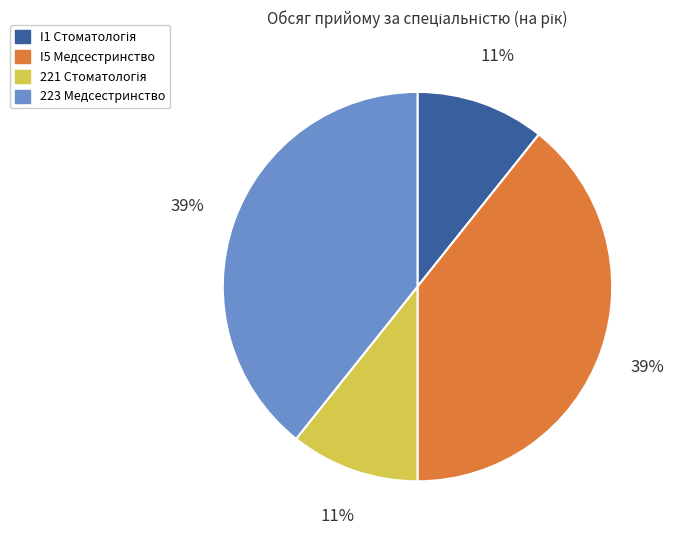

Is it true that I5 Медсестринство is 39% of the pie?

True